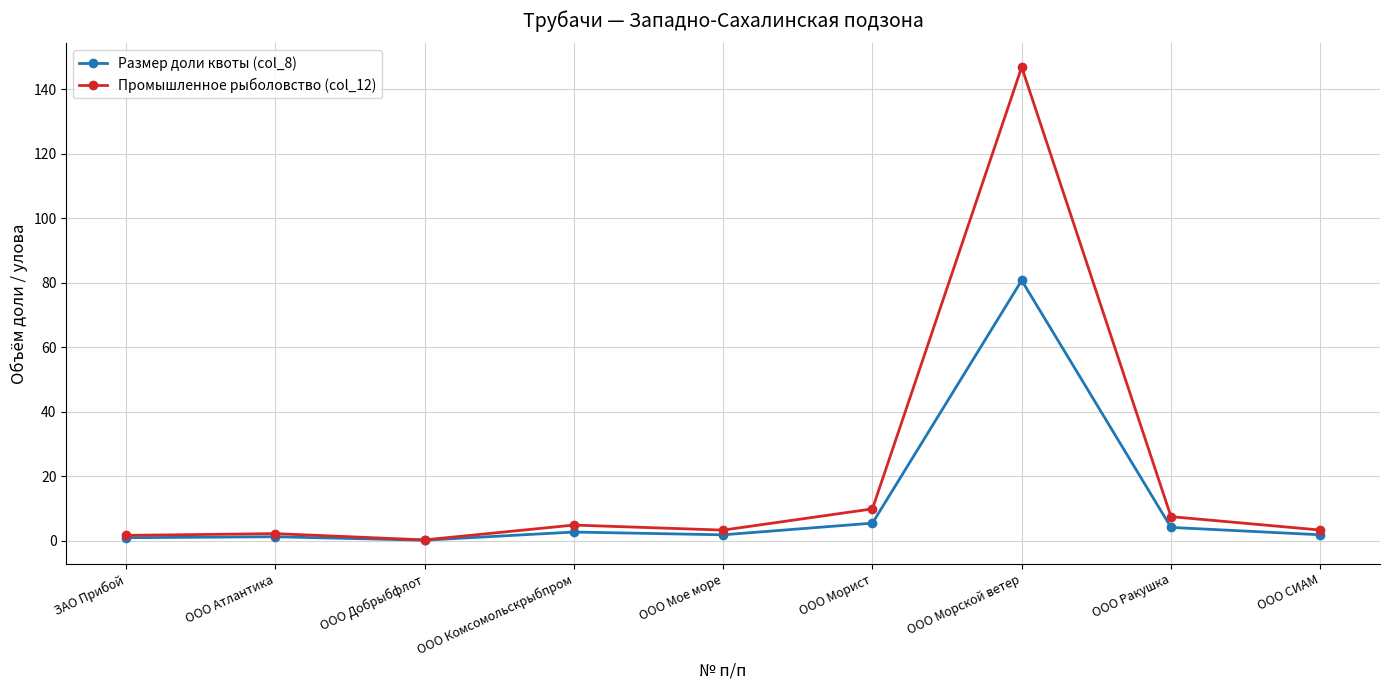

What is the highest value of the Размер доли квоты (col_8) series?

80.7